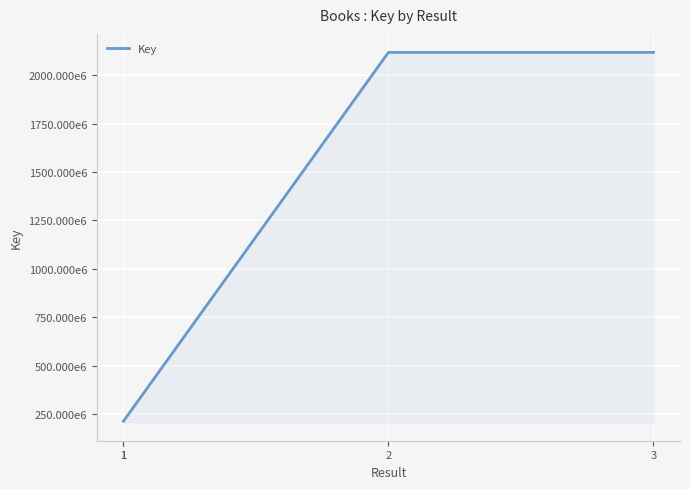

Count the number of data series in this chart.

1